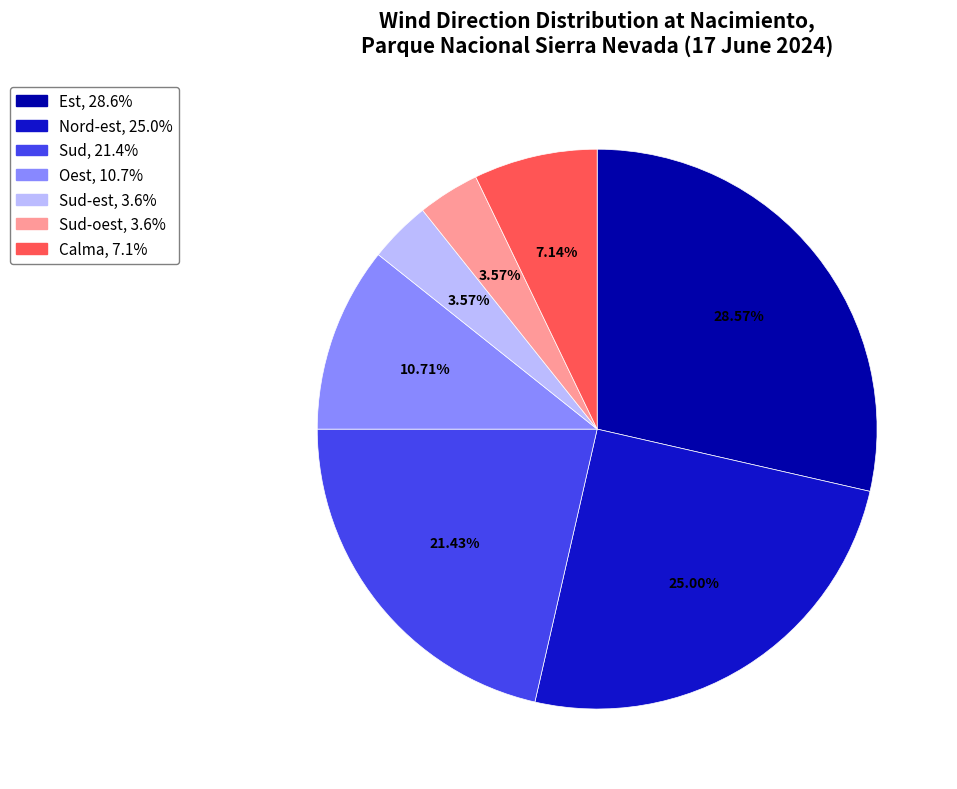

Is there any slice that represents more than half of the pie?

No